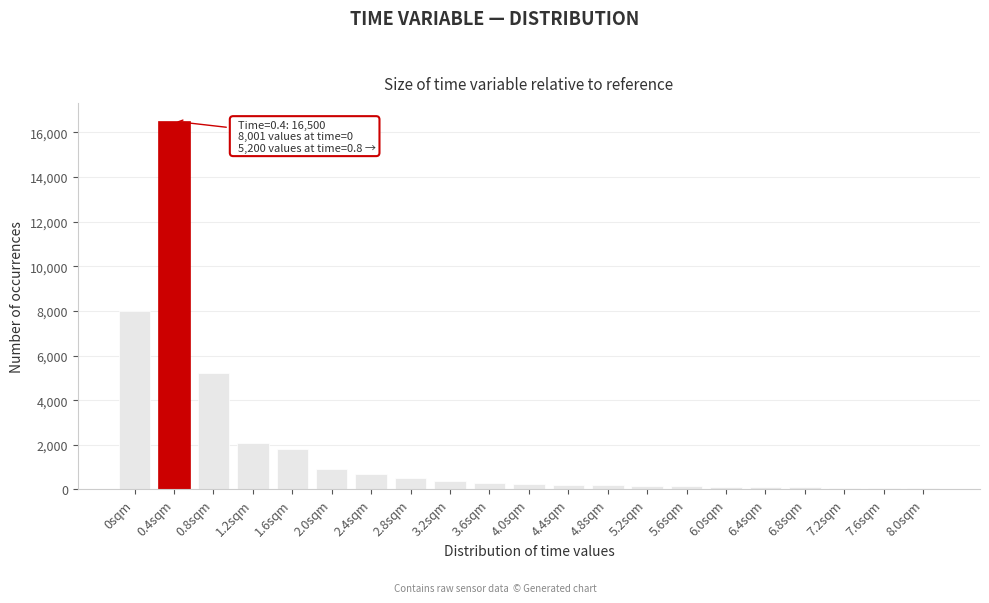

What is the label of the 5th bar from the left?

1.6sqm